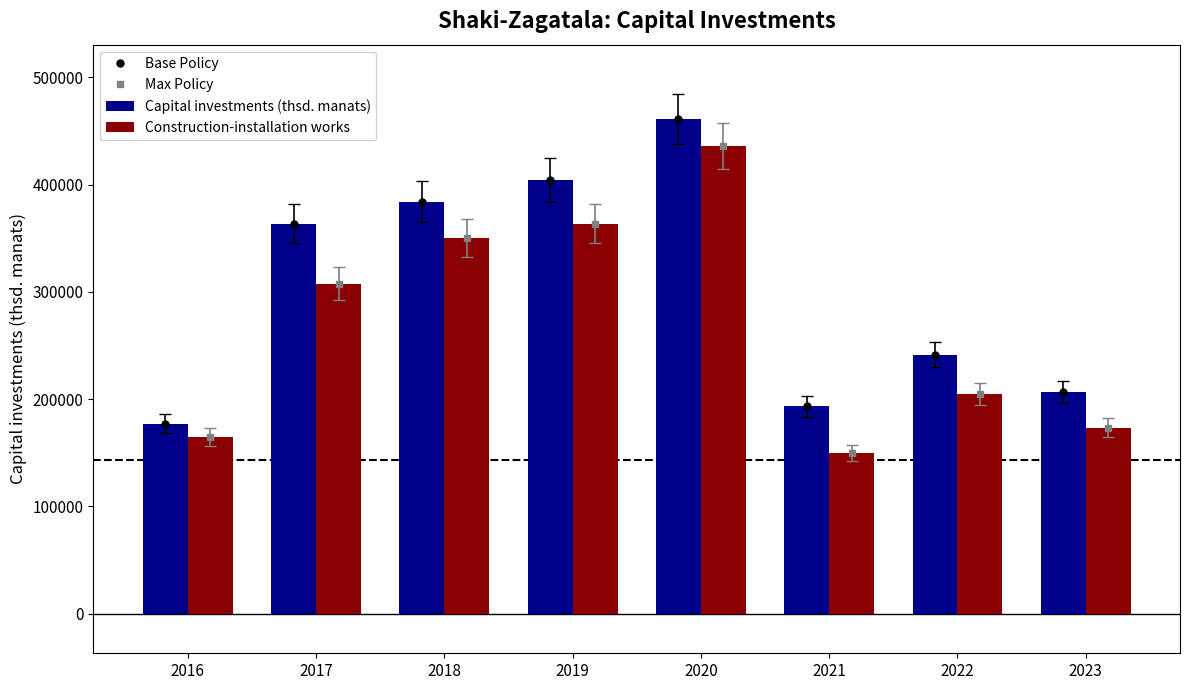

Reading right to left, what are all the values shown in this chart?

Base Policy: 2023=206889.2	2022=241551.6	2021=193252.4	2020=461200.1	2019=404243.3	2018=384160.4	2017=363685.3	2016=177092.0
Max Policy: 2023=173412.3	2022=205025.0	2021=149975.4	2020=435988.2	2019=363668.7	2018=350379.3	2017=307566.7	2016=164594.2
Capital investments (thsd. manats): 2023=206889.2	2022=241551.6	2021=193252.4	2020=461200.1	2019=404243.3	2018=384160.4	2017=363685.3	2016=177092.0
Construction-installation works: 2023=173412.3	2022=205025.0	2021=149975.4	2020=435988.2	2019=363668.7	2018=350379.3	2017=307566.7	2016=164594.2